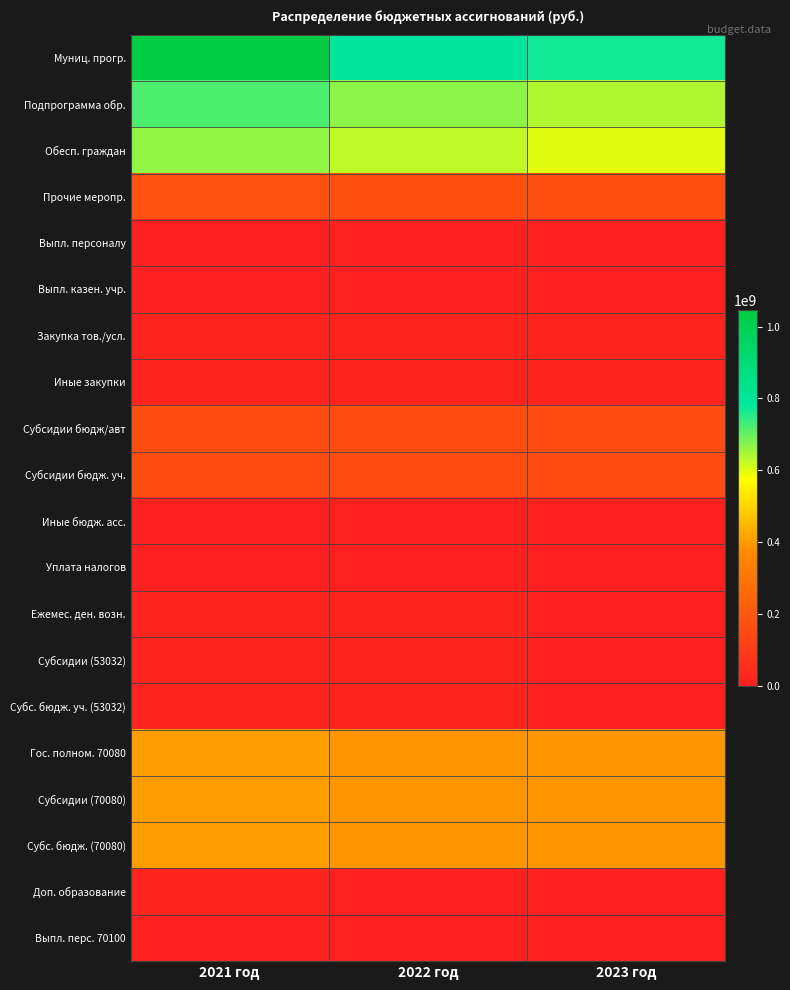

Reading left to right, what are all the values shown in this chart?

Муниц. прогр.: 2021 год=1045704464.4	2022 год=795837269.3	2023 год=769412048.8
Подпрограмма обр.: 2021 год=721054611.1	2022 год=667501959.1	2023 год=641106657.6
Обесп. граждан: 2021 год=663511593.9	2022 год=625889879.4	2023 год=600022464.6
Прочие меропр.: 2021 год=176843586.9	2022 год=172978256.4	2023 год=171380442.6
Выпл. персоналу: 2021 год=55000.0	2022 год=0.0	2023 год=0.0
Выпл. казен. учр.: 2021 год=55000.0	2022 год=0.0	2023 год=0.0
Закупка тов./усл.: 2021 год=15755674.8	2022 год=13242292.8	2023 год=12748530.0
Иные закупки: 2021 год=15755674.8	2022 год=13242292.8	2023 год=12748530.0
Субсидии бюдж/авт: 2021 год=160992148.5	2022 год=159735963.7	2023 год=158631912.7
Субсидии бюдж. уч.: 2021 год=160992148.5	2022 год=159735963.7	2023 год=158631912.7
Иные бюдж. асс.: 2021 год=40763.6	2022 год=0.0	2023 год=0.0
Уплата налогов: 2021 год=40763.6	2022 год=0.0	2023 год=0.0
Ежемес. ден. возн.: 2021 год=24269601.0	2022 год=24269601.0	2023 год=0.0
Субсидии (53032): 2021 год=24269601.0	2022 год=24269601.0	2023 год=0.0
Субс. бюдж. уч. (53032): 2021 год=24269601.0	2022 год=24269601.0	2023 год=0.0
Гос. полном. 70080: 2021 год=401694286.0	2022 год=390081469.0	2023 год=390081469.0
Субсидии (70080): 2021 год=401694286.0	2022 год=390081469.0	2023 год=390081469.0
Субс. бюдж. (70080): 2021 год=401694286.0	2022 год=390081469.0	2023 год=390081469.0
Доп. образование: 2021 год=20568088.0	2022 год=0.0	2023 год=0.0
Выпл. перс. 70100: 2021 год=10632793.0	2022 год=0.0	2023 год=0.0